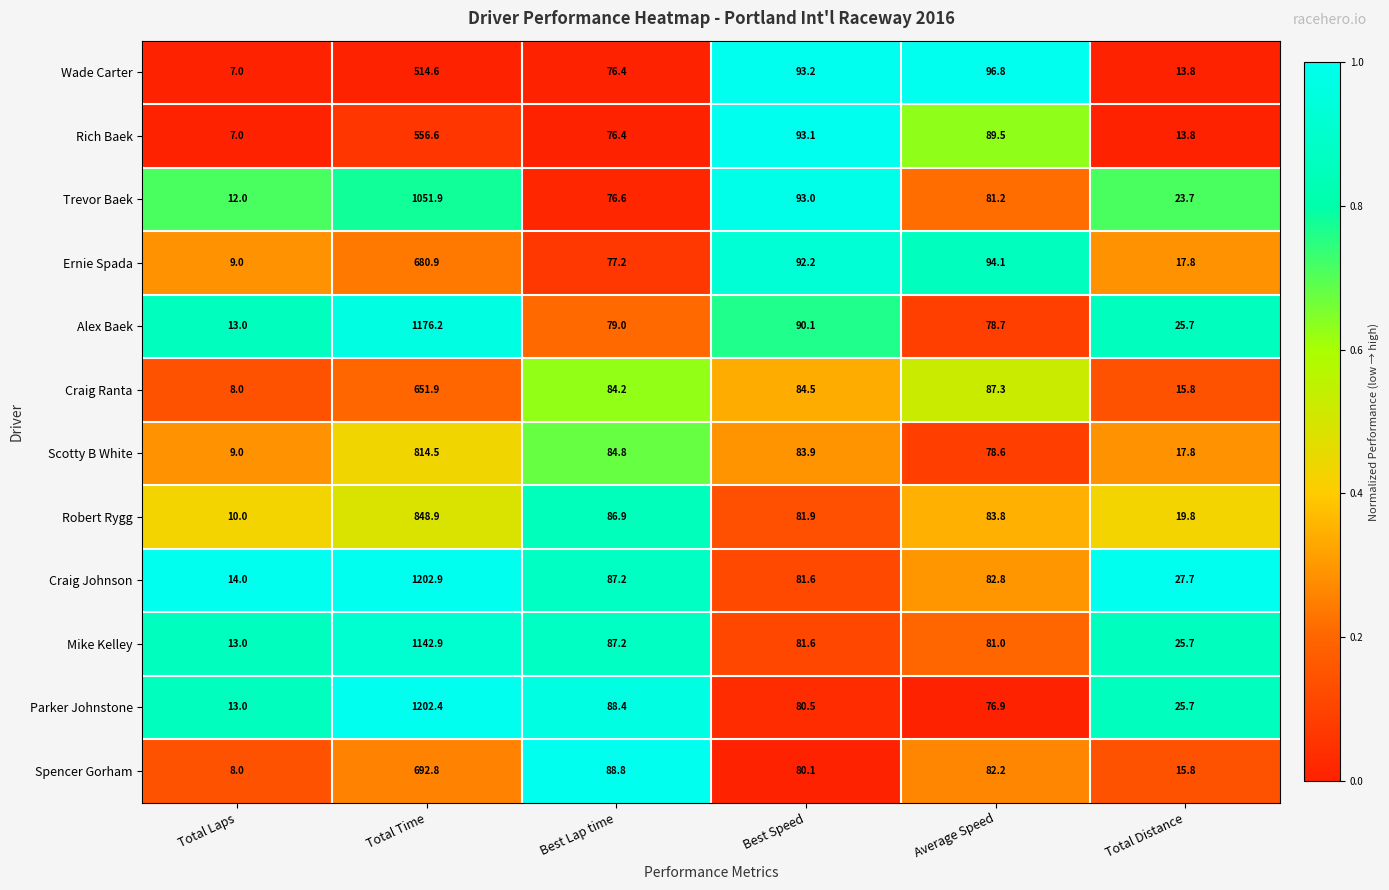

Which series changed the most between Best Lap time and Total Distance?

Spencer Gorham